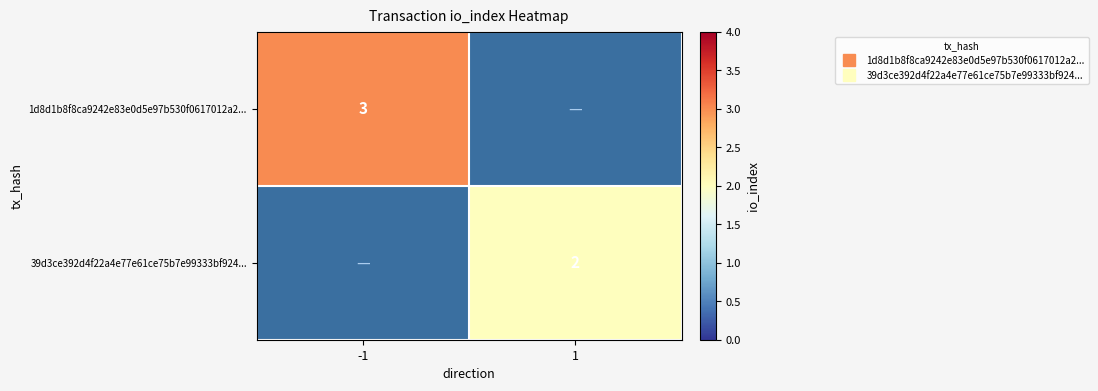

Which category has the highest value across all series?

-1